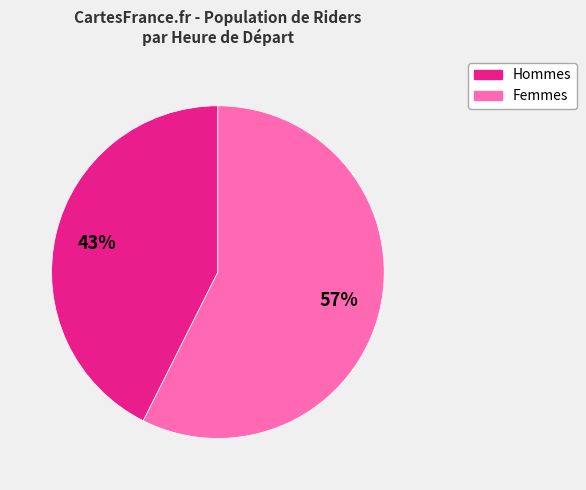

To the nearest percent, what is the average slice percentage?

50%